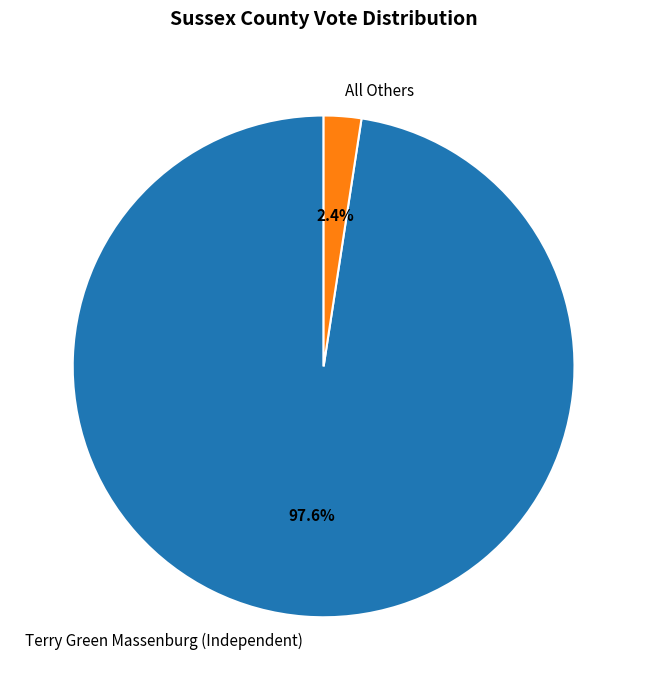

Do All Others and Terry Green Massenburg (Independent) together represent more than half of the pie?

Yes